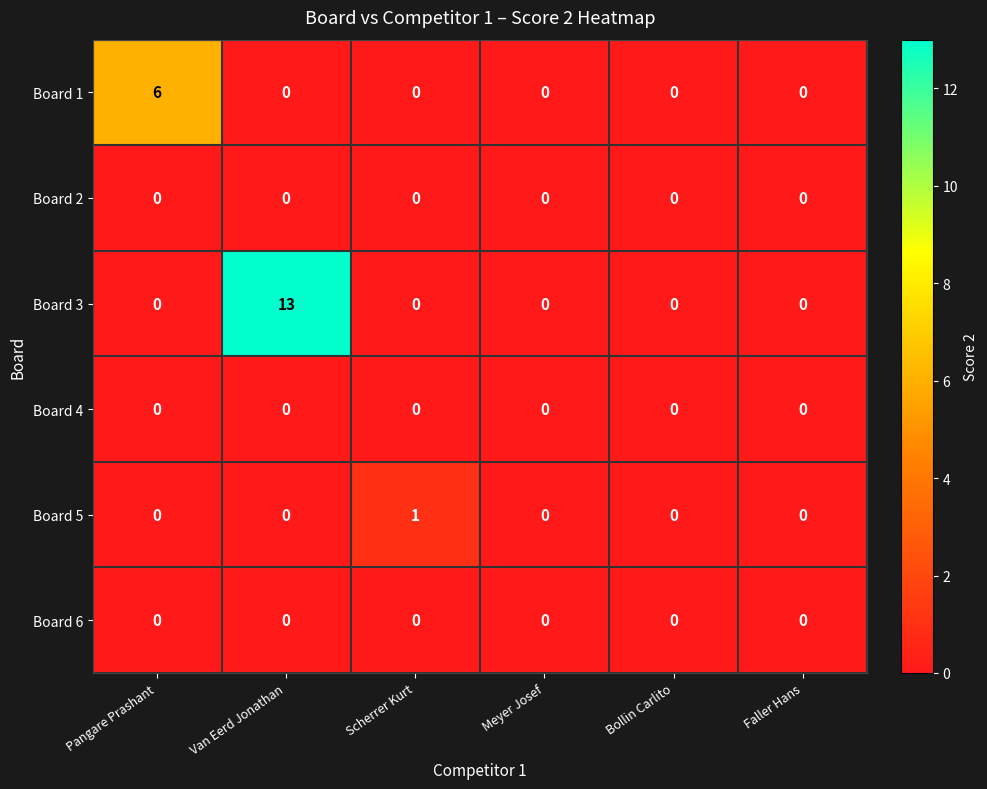

How many distinct data groups are displayed?

6